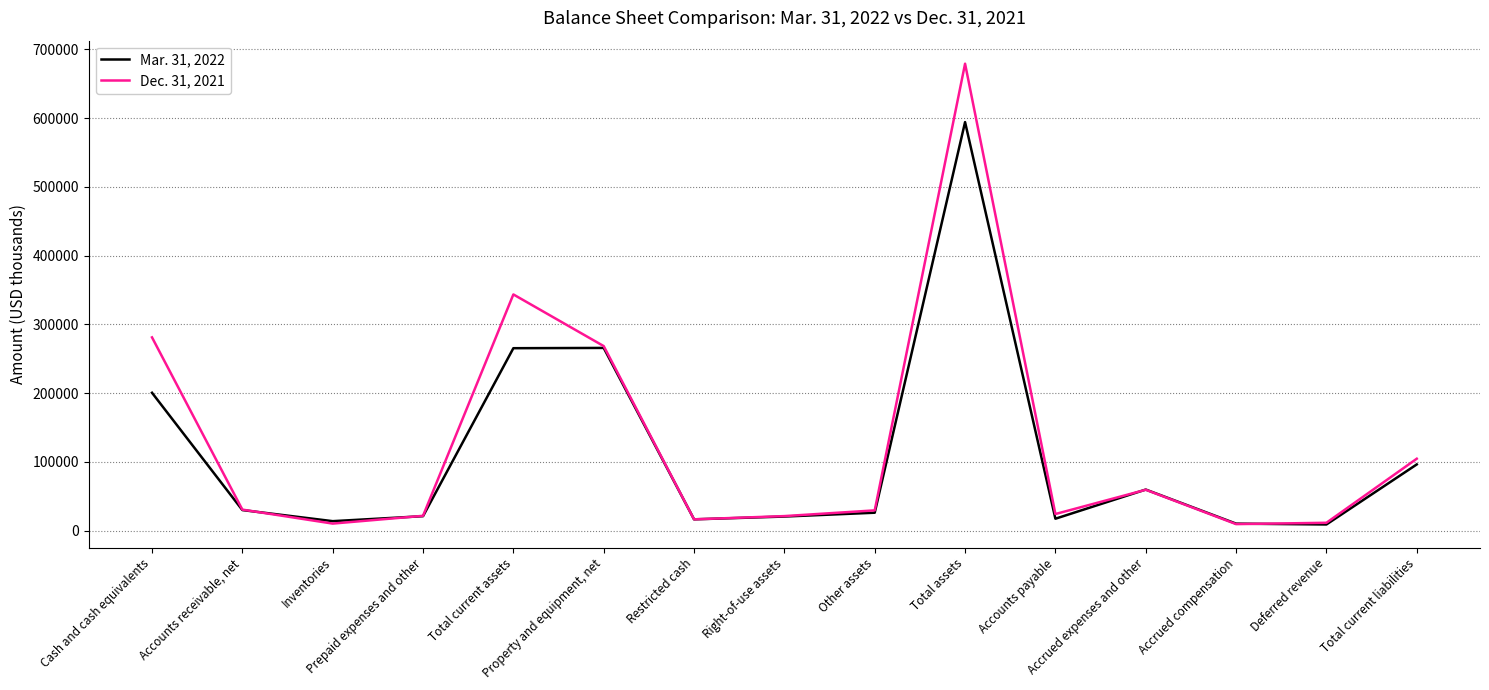

The value of Dec. 31, 2021 at Property and equipment, net is 384439. True or false?

False